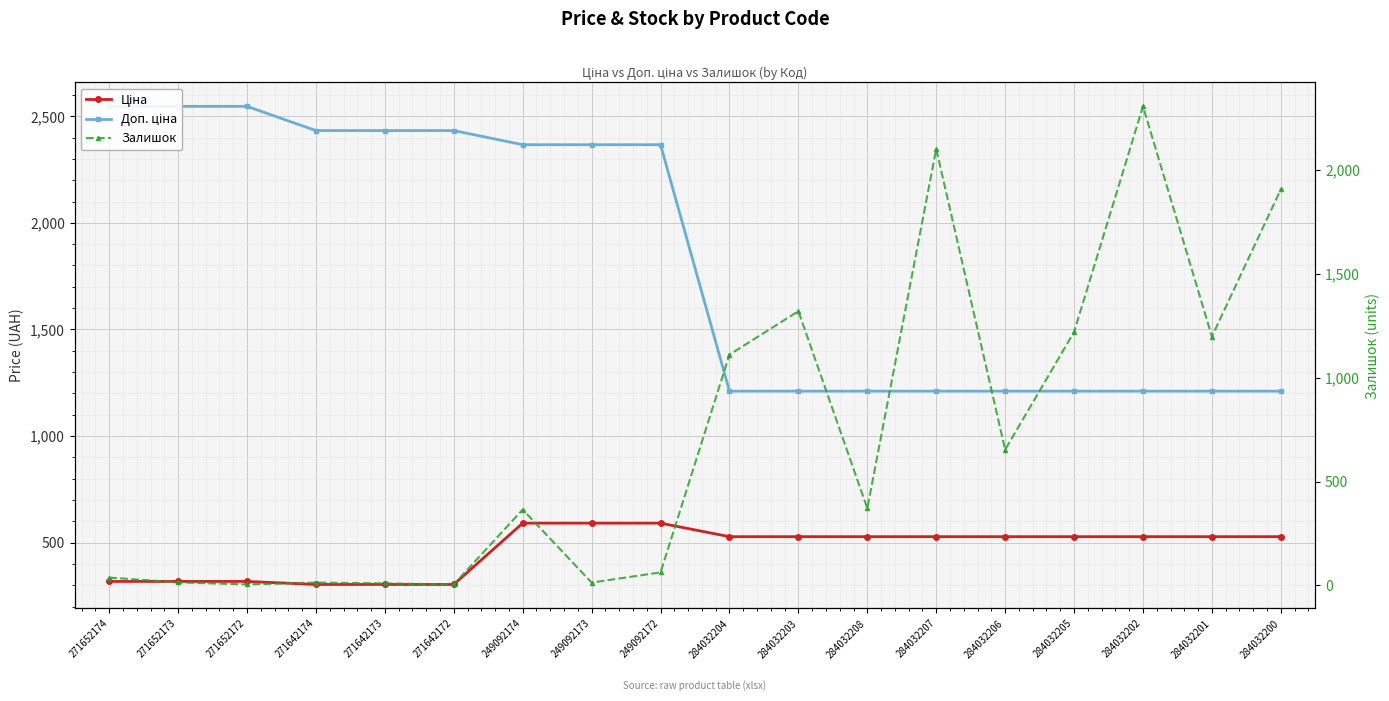

Is the value of Ціна at 284032207 greater than the value of Доп. ціна at 284032202?

No